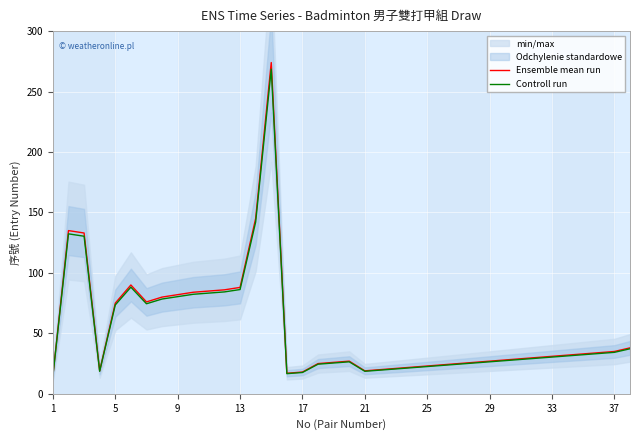

How many interior local peaks does the Ensemble mean run series have?

4